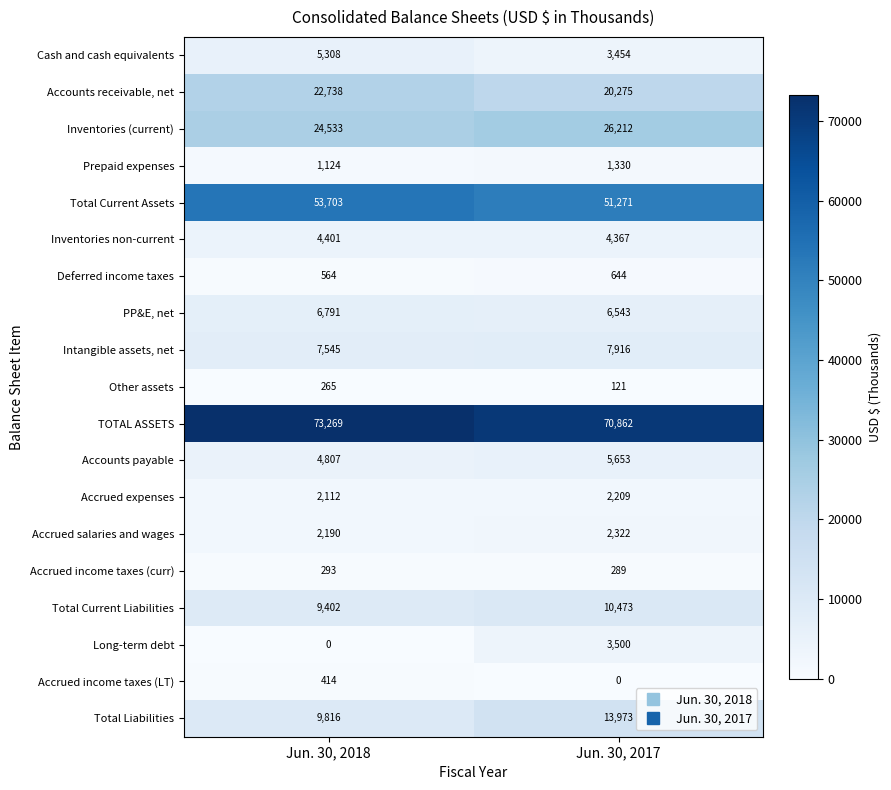

Which series changed the most between Jun. 30, 2018 and Jun. 30, 2017?

Total Liabilities